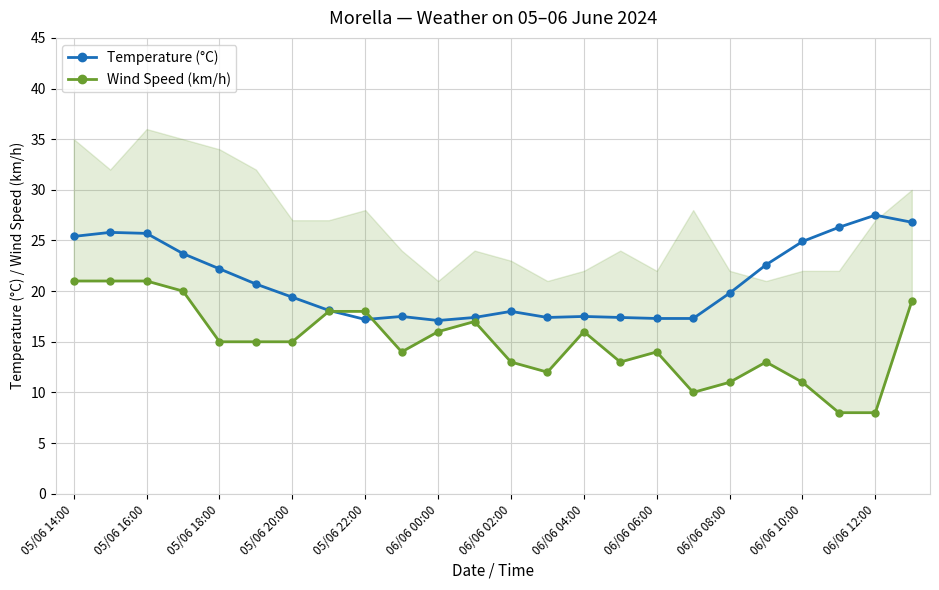

The Temperature (°C) series shows 18.0 at 06/06 02:00. True or false?

True